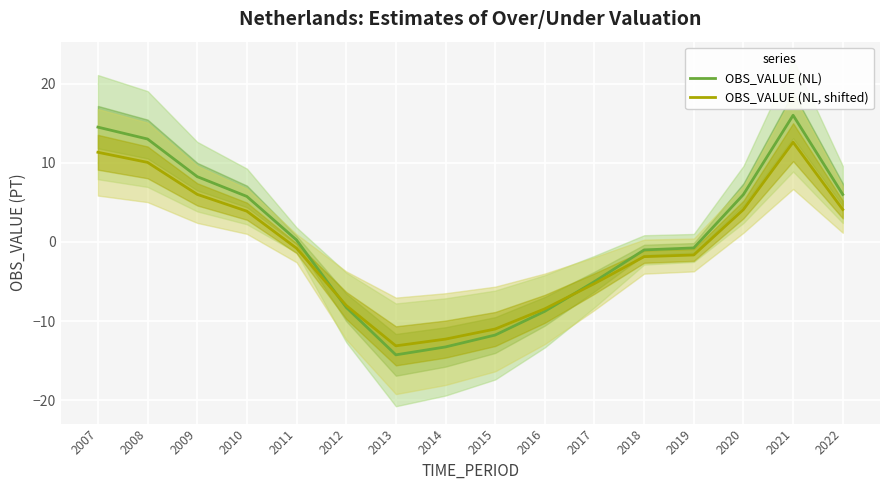

What value does the OBS_VALUE (NL) series have at 2014?

-13.2